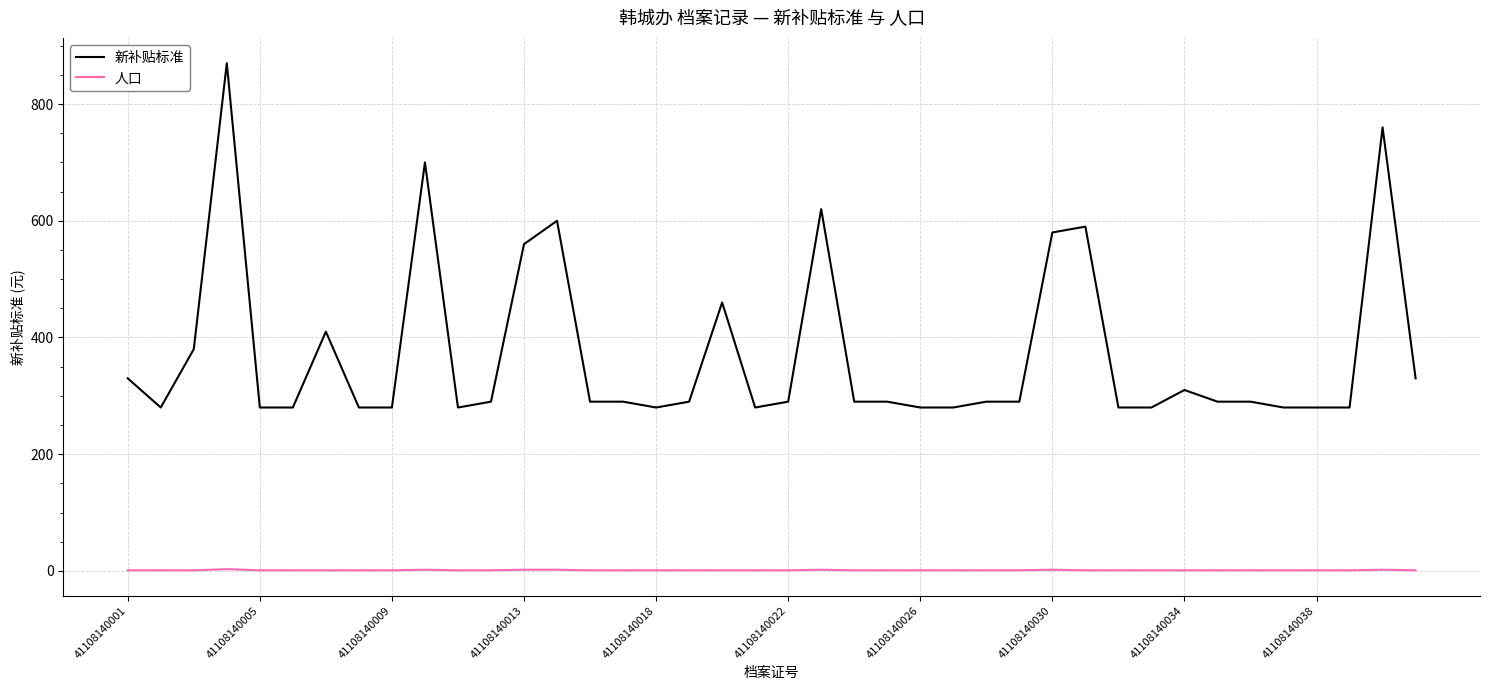

What is the lowest value of the 新补贴标准 series?

280